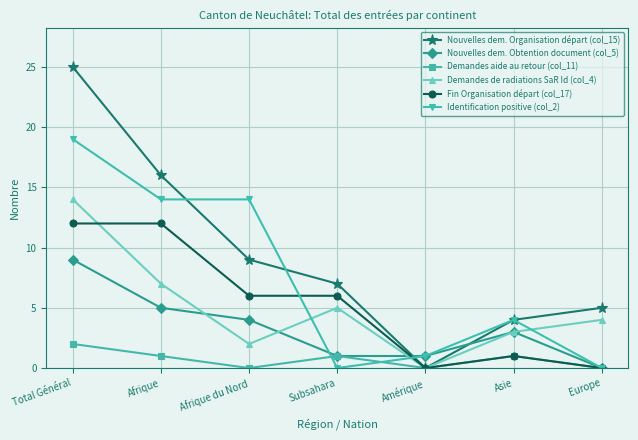

What is the value of the Identification positive (col_2) point at the 6th from the left?

4